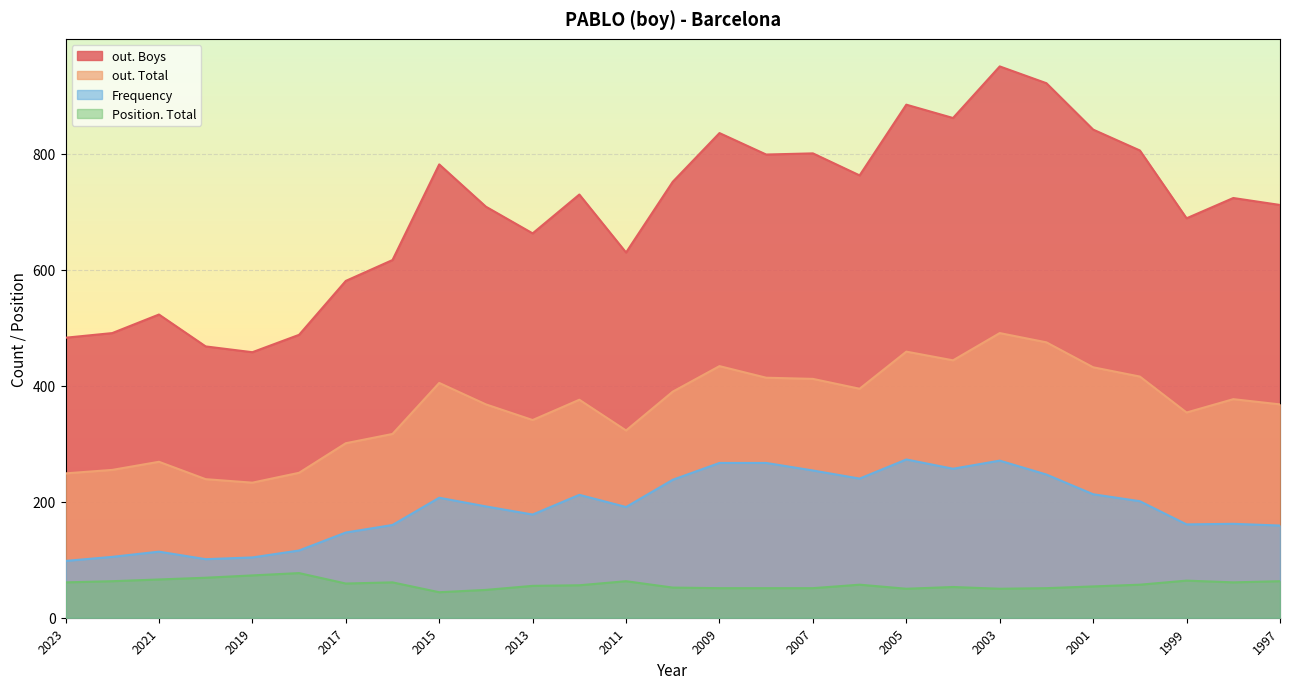

Does the chart display data point markers on the line(s)?

No